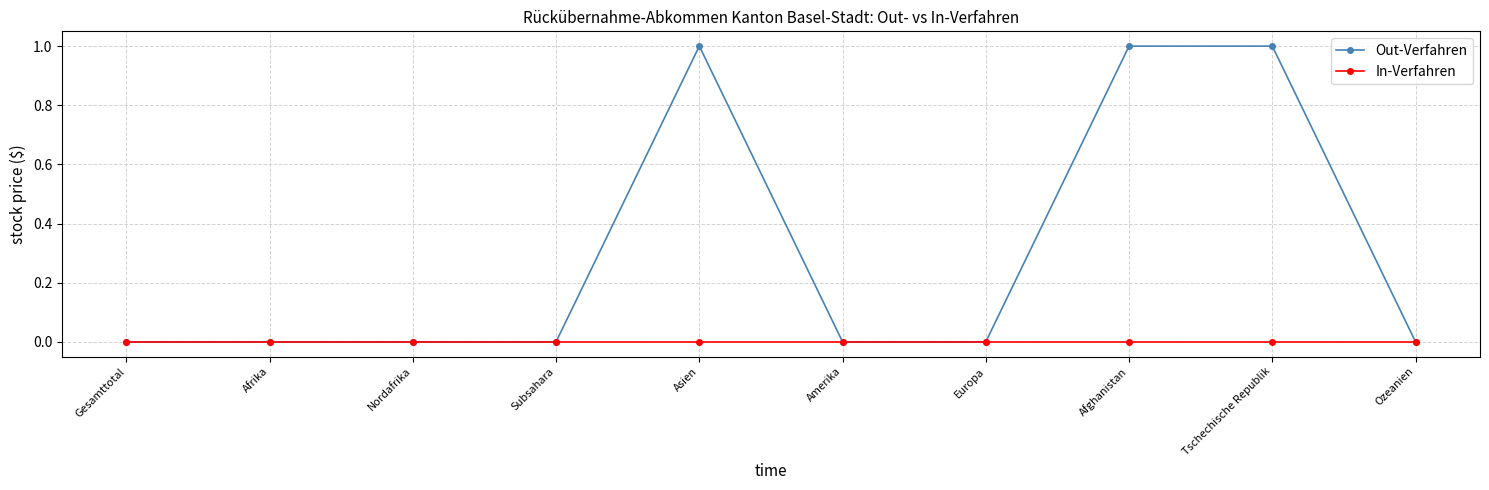

Which series has the largest total across all categories?

Out-Verfahren